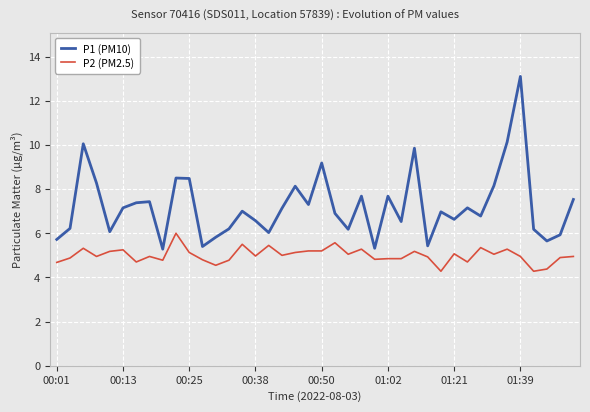

True or false: P2 (PM2.5) and P1 (PM10) cross at least once.

False